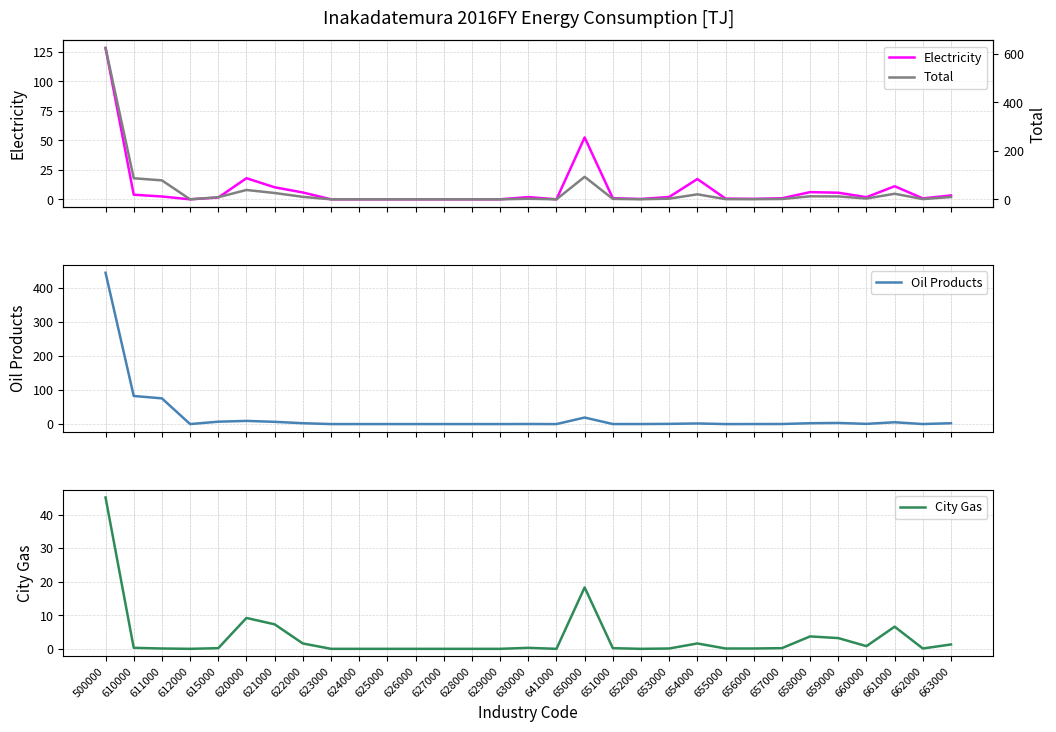

Reading left to right, list all the values displayed in this chart.

Electricity: 128.4	3.9	2.4	0.0	1.5	17.9	10.2	5.8	0.0	0.0	0.0	0.0	0.0	0.0	0.0	1.9	0.0	52.5	0.9	0.3	2.0	17.2	0.6	0.4	0.9	6.1	5.6	1.8	11.1	0.8	3.3
Oil Products: 445.0	82.6	75.6	0.0	7.0	9.3	6.6	2.5	0.0	0.0	0.0	0.0	0.0	0.0	0.0	0.2	0.0	19.2	0.1	0.1	0.6	1.8	0.0	0.1	0.2	2.5	3.3	0.6	5.3	0.1	2.5
City Gas: 45.1	0.3	0.1	0.0	0.2	9.2	7.3	1.6	0.0	0.0	0.0	0.0	0.0	0.0	0.0	0.3	0.0	18.3	0.2	0.0	0.1	1.6	0.1	0.1	0.2	3.7	3.2	0.8	6.6	0.1	1.3
Total: 623.9	86.8	78.1	0.0	8.7	38.5	26.0	10.2	0.0	0.0	0.0	0.0	0.0	0.0	0.0	2.3	0.0	92.8	1.7	0.3	2.7	20.6	0.7	0.6	1.3	12.4	12.0	3.2	22.9	1.0	9.6